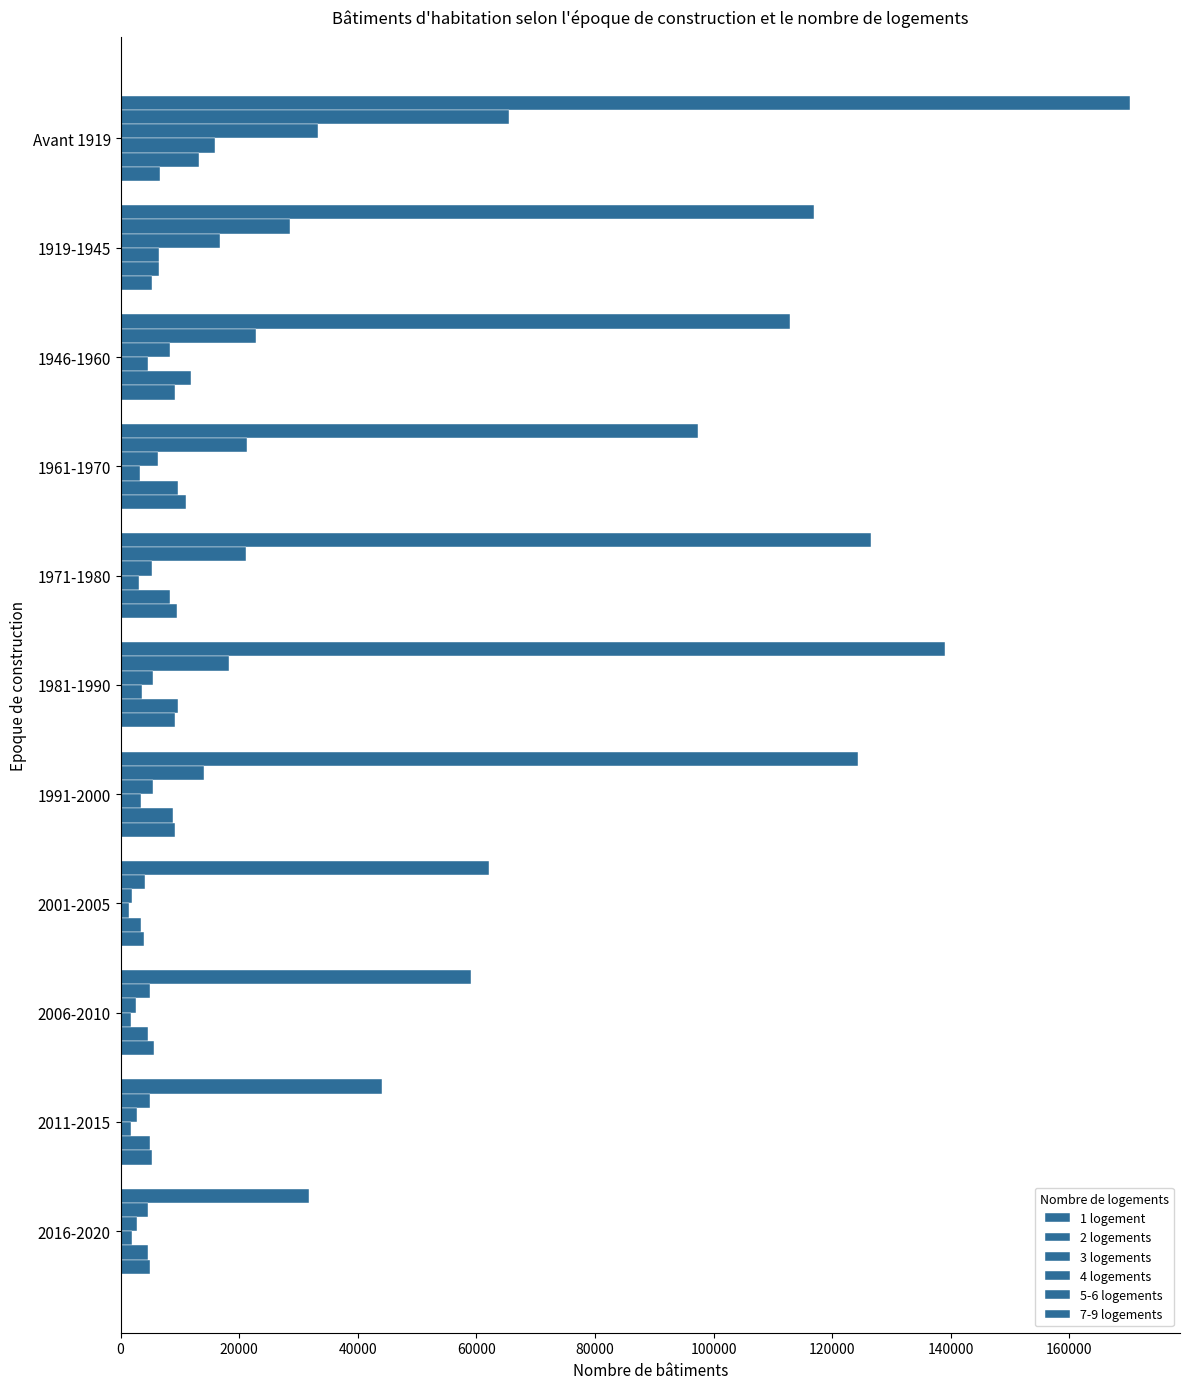

Count the number of data series in this chart.

6